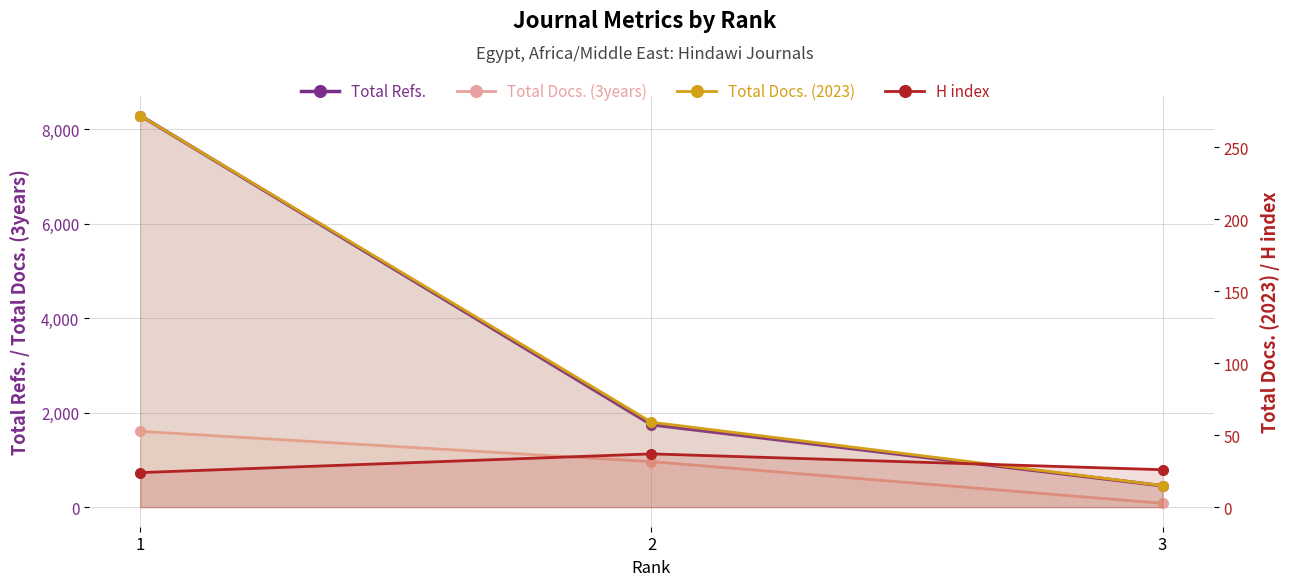

What is the value of the Total Docs. (2023) point at the 2nd from the left?

59